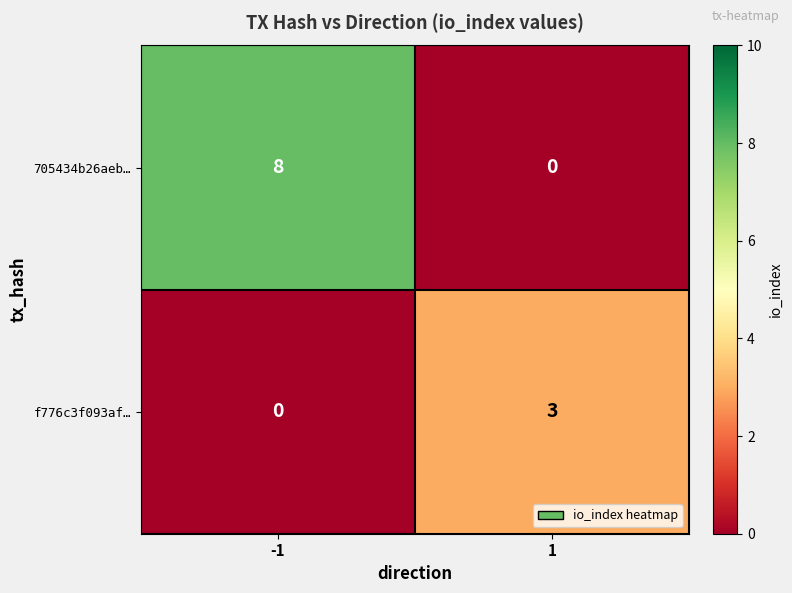

What is the highest value of the 705434b26aeb… series?

8